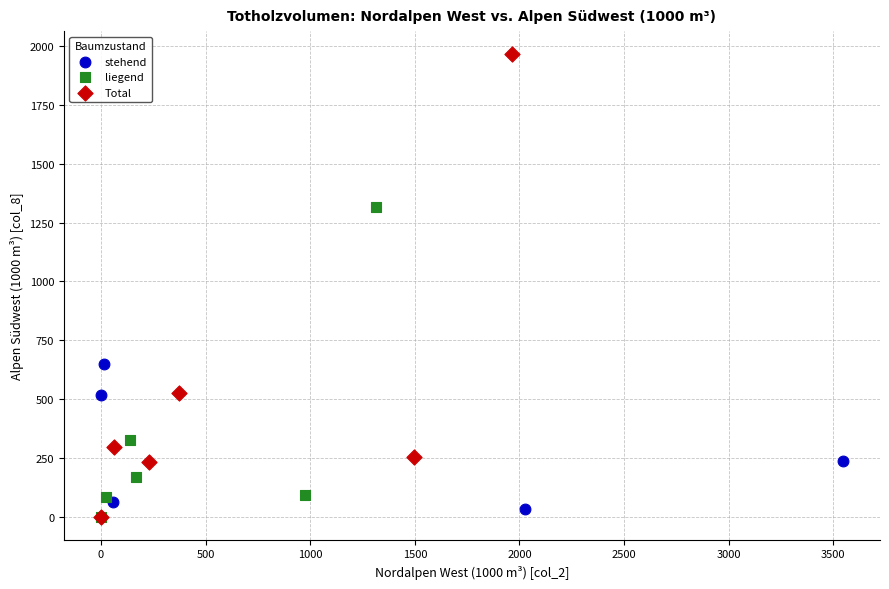

Which series has the widest spread of Y values?

Total